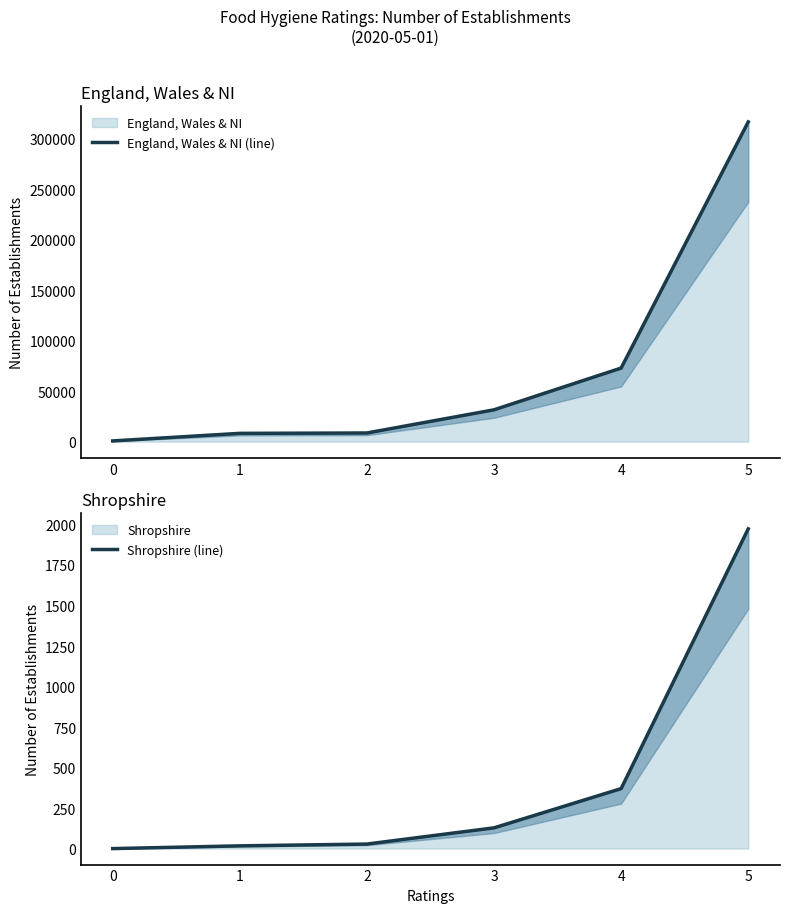

Which category has the highest value in the Shropshire (line) series?

5